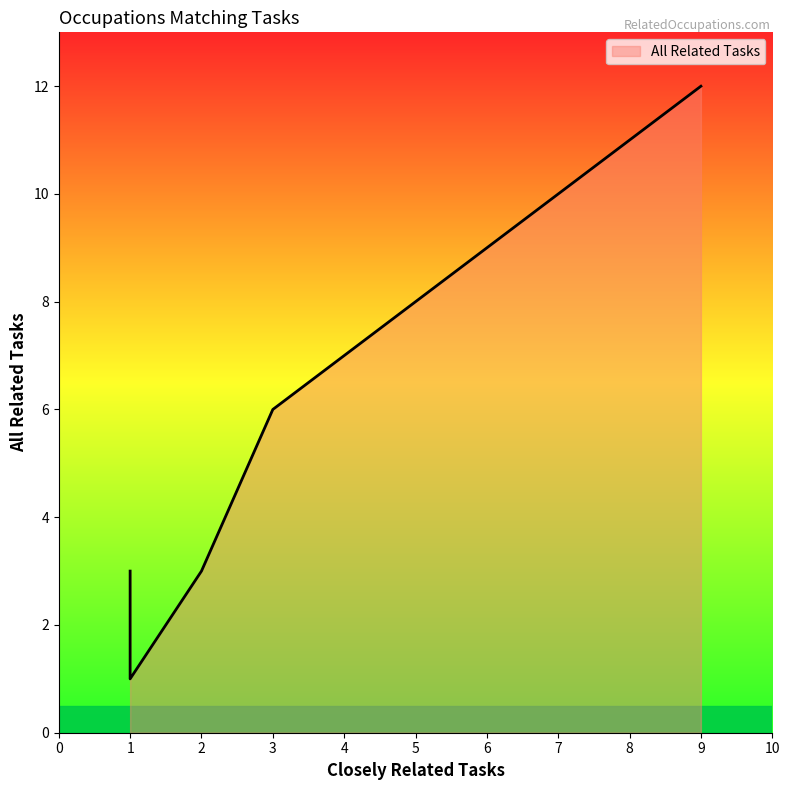

Is it true that the value at 3 is 6?

True